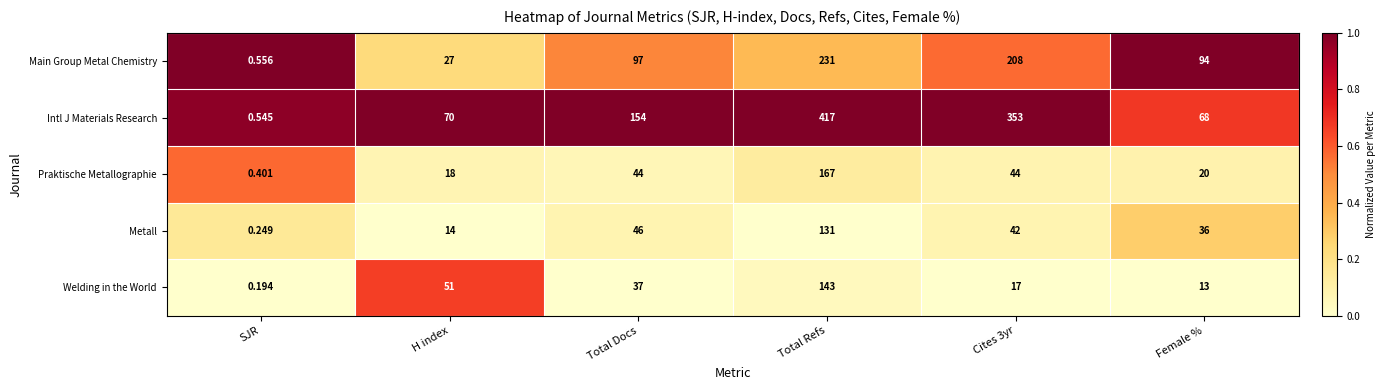

At which category does the chart reach its minimum across all series?

SJR